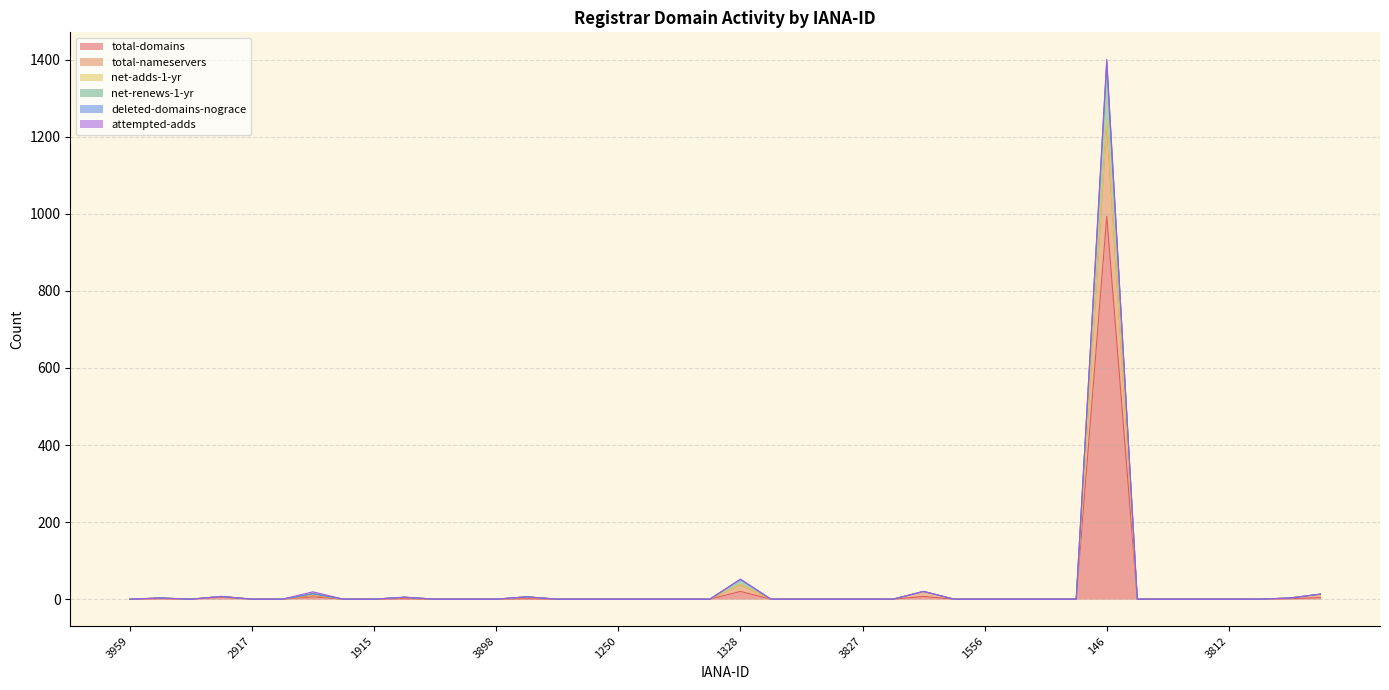

True or false: total-nameservers has more than 0 points higher than both neighbors.

True